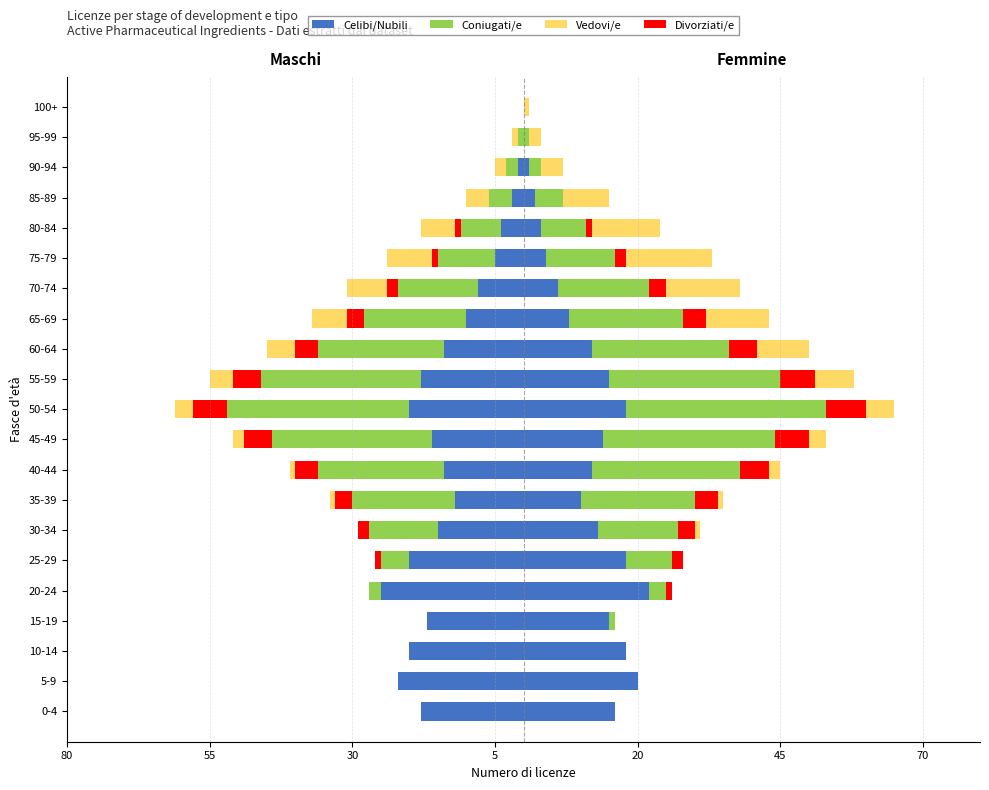

True or false: the data shows -8 at 70-74.

True